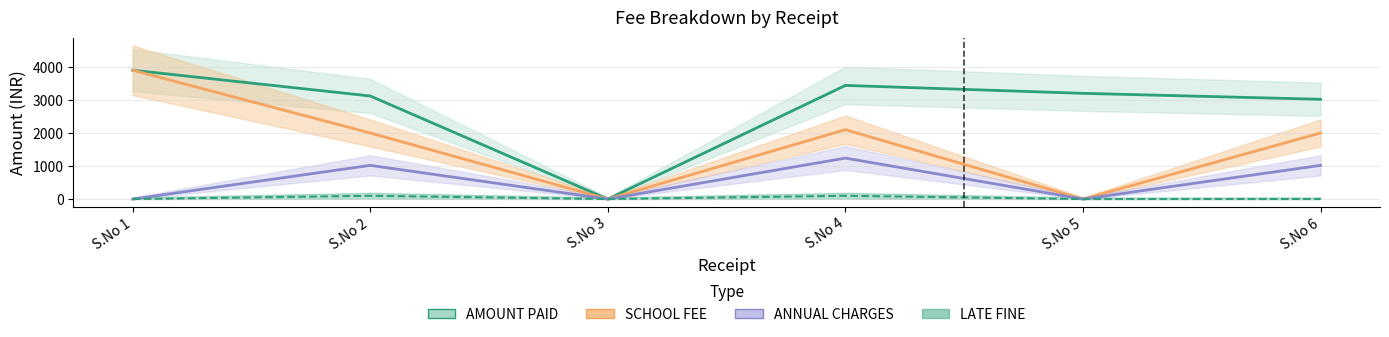

Reading left to right, transcribe all the data shown in this chart.

AMOUNT PAID: S.No 1=3900	S.No 2=3120	S.No 3=0	S.No 4=3440	S.No 5=3200	S.No 6=3020
SCHOOL FEE: S.No 1=3900	S.No 2=2000	S.No 3=0	S.No 4=2100	S.No 5=0	S.No 6=2000
ANNUAL CHARGES: S.No 1=0	S.No 2=1020	S.No 3=0	S.No 4=1240	S.No 5=0	S.No 6=1020
LATE FINE: S.No 1=0	S.No 2=100	S.No 3=0	S.No 4=100	S.No 5=0	S.No 6=0